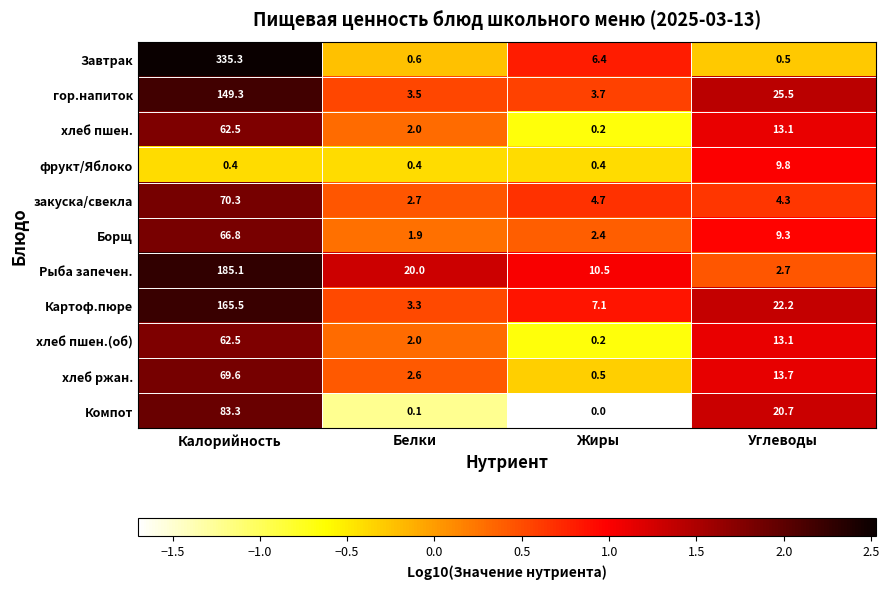

Is it true that Завтрак equals 6.4 at Жиры?

True